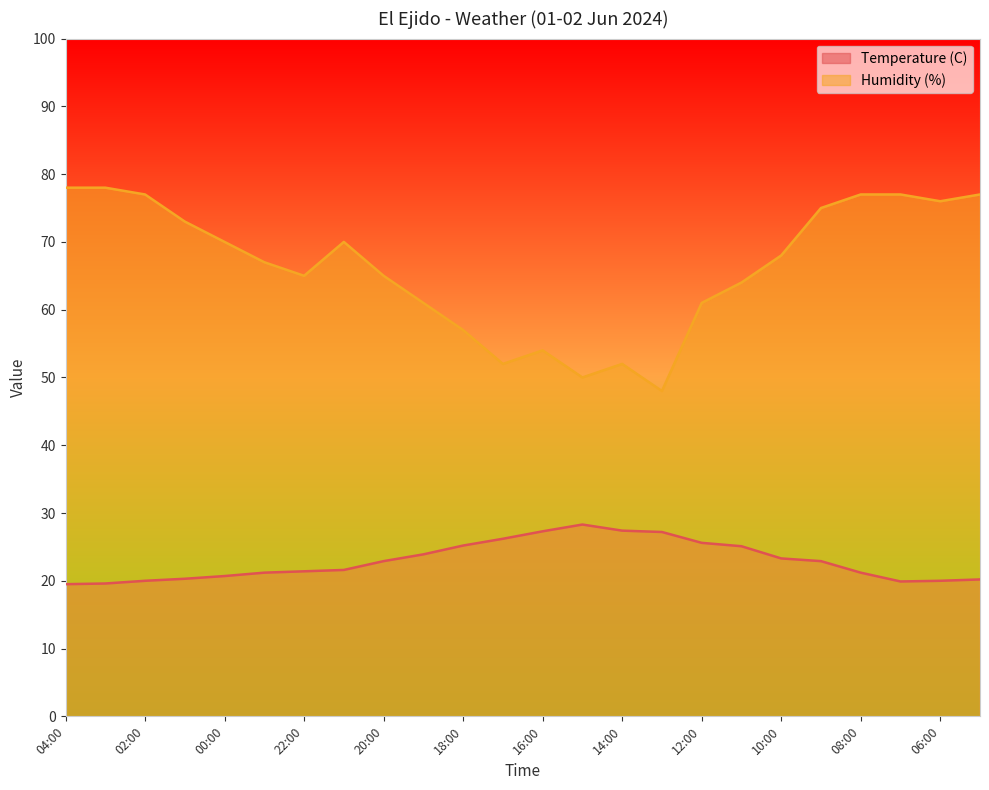

What is the label of the 24th point from the right?

04:00